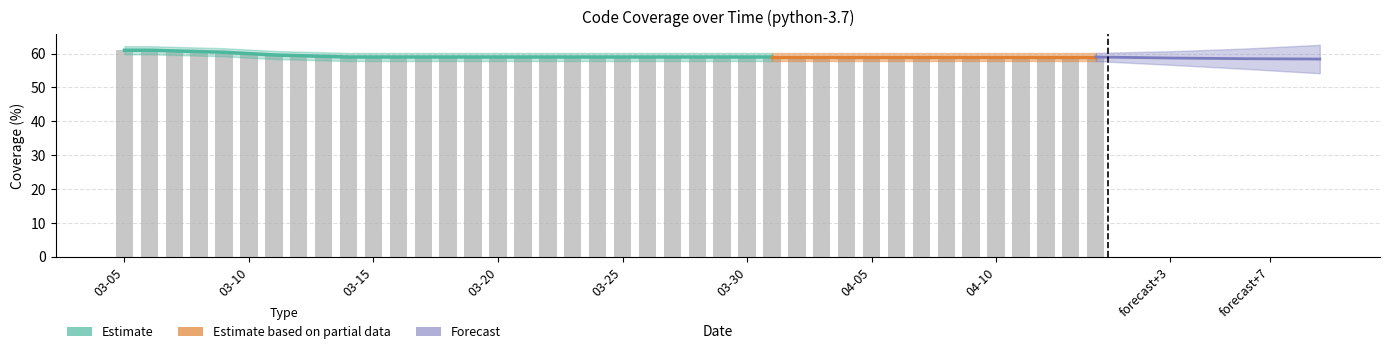

What is the greatest value displayed?

61